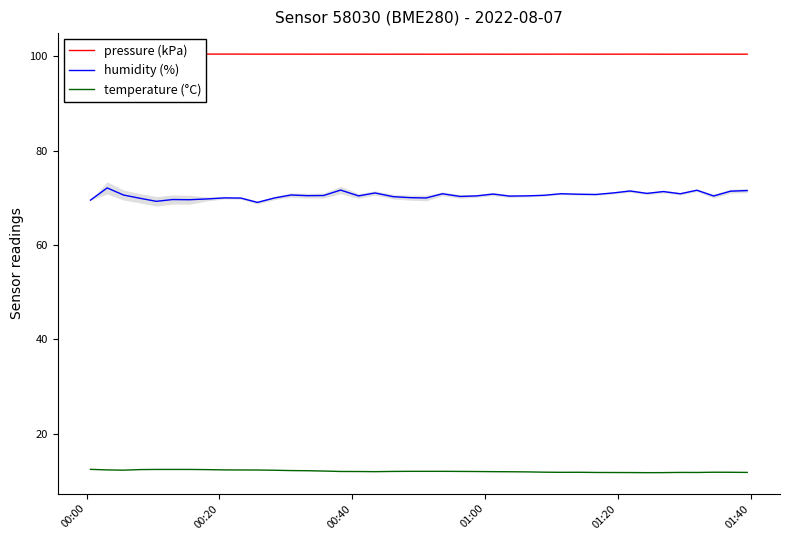

True or false: temperature (°C) and humidity (%) cross at least once.

False